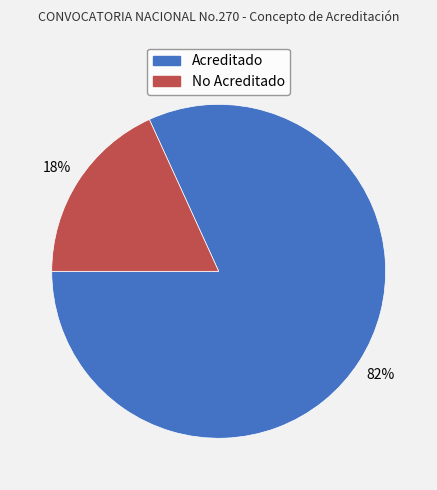

True or false: No Acreditado accounts for 28% of the total.

False